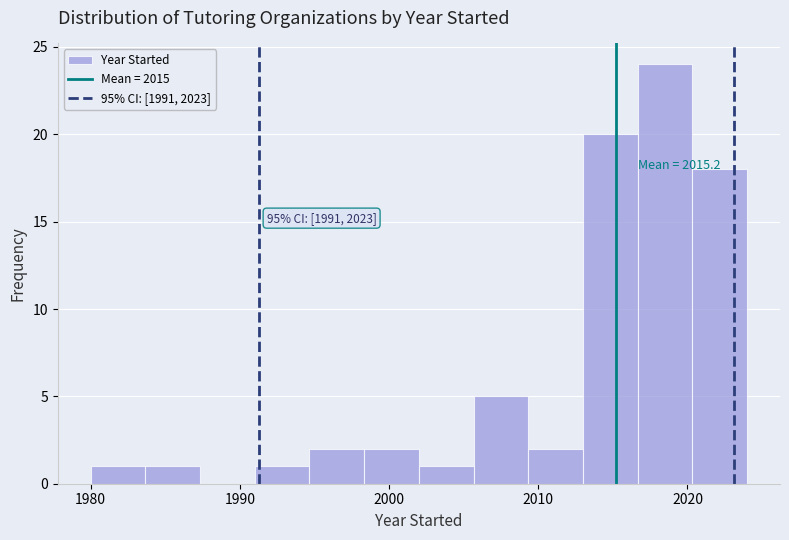

Read against the x-axis, roughly where is the centre of the tallest bar?

2019